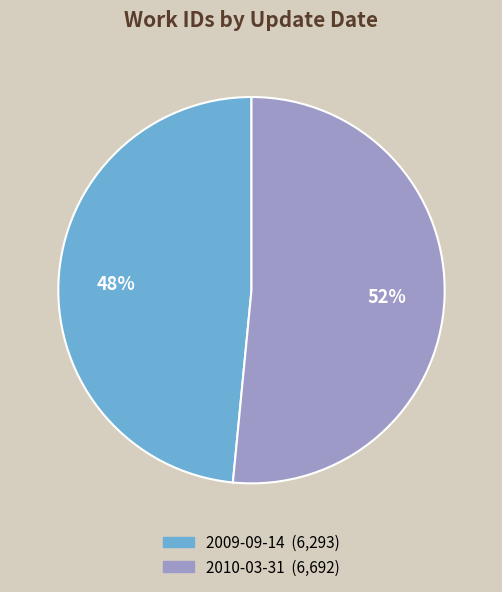

To the nearest percent, what is the average slice percentage?

50%